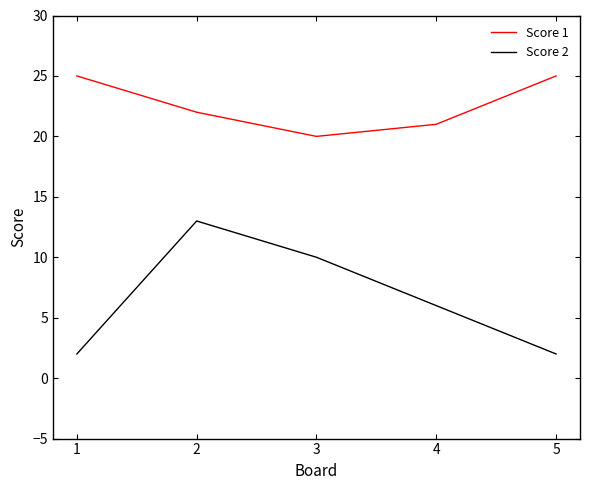

True or false: Score 2 and Score 1 intersect in this chart.

False